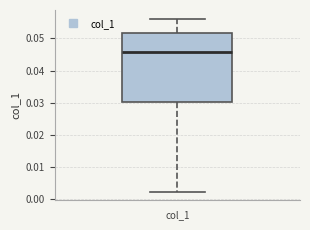

Where is the lower edge of the box for col_1 on the y-axis? The values are not printed on the chart, so give them approximately, as read against the axis.

0.030